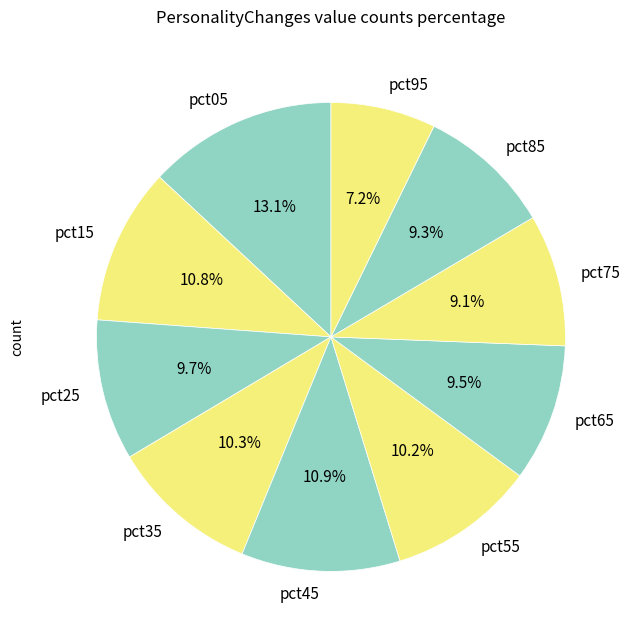

Combined, what portion of the pie is pct15 and pct75?

19.9%